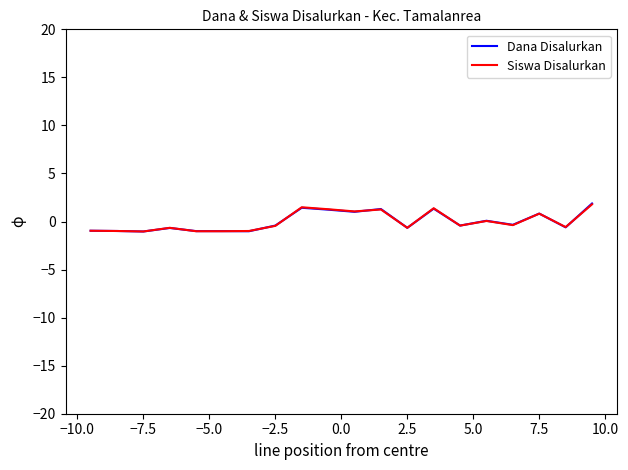

What is the smallest value displayed?

-1.0